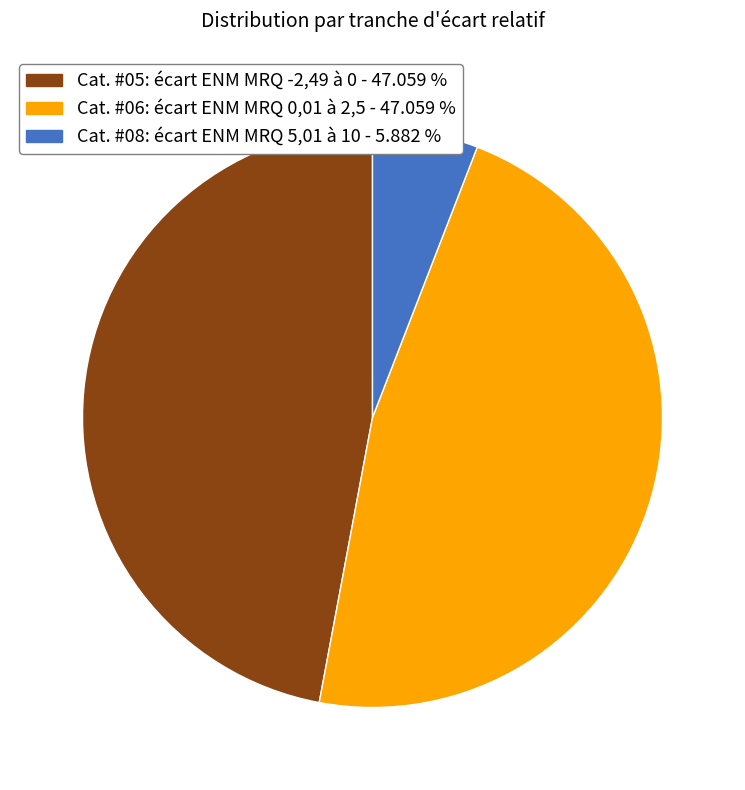

Combined, do Cat. #08: écart ENM MRQ 5,01 à 10 - 5.882 % and Cat. #05: écart ENM MRQ -2,49 à 0 - 47.059 % account for over 50%?

Yes